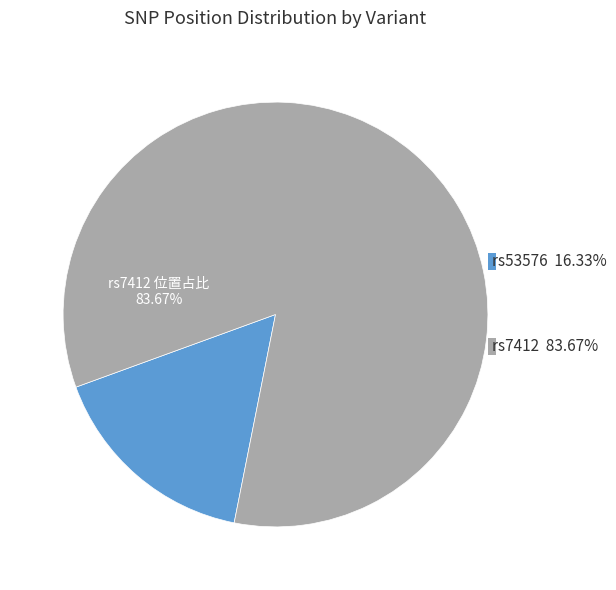

What percentage is the rs53576 slice, to the nearest percent?

16%